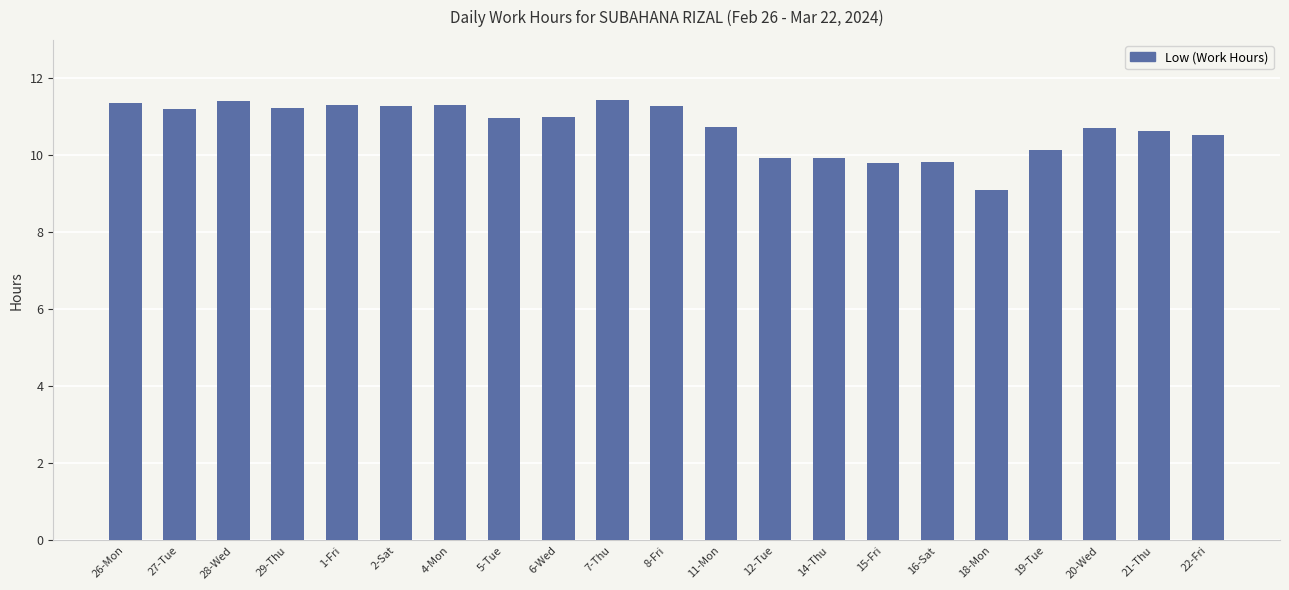

What is the sum of all values?

225.2